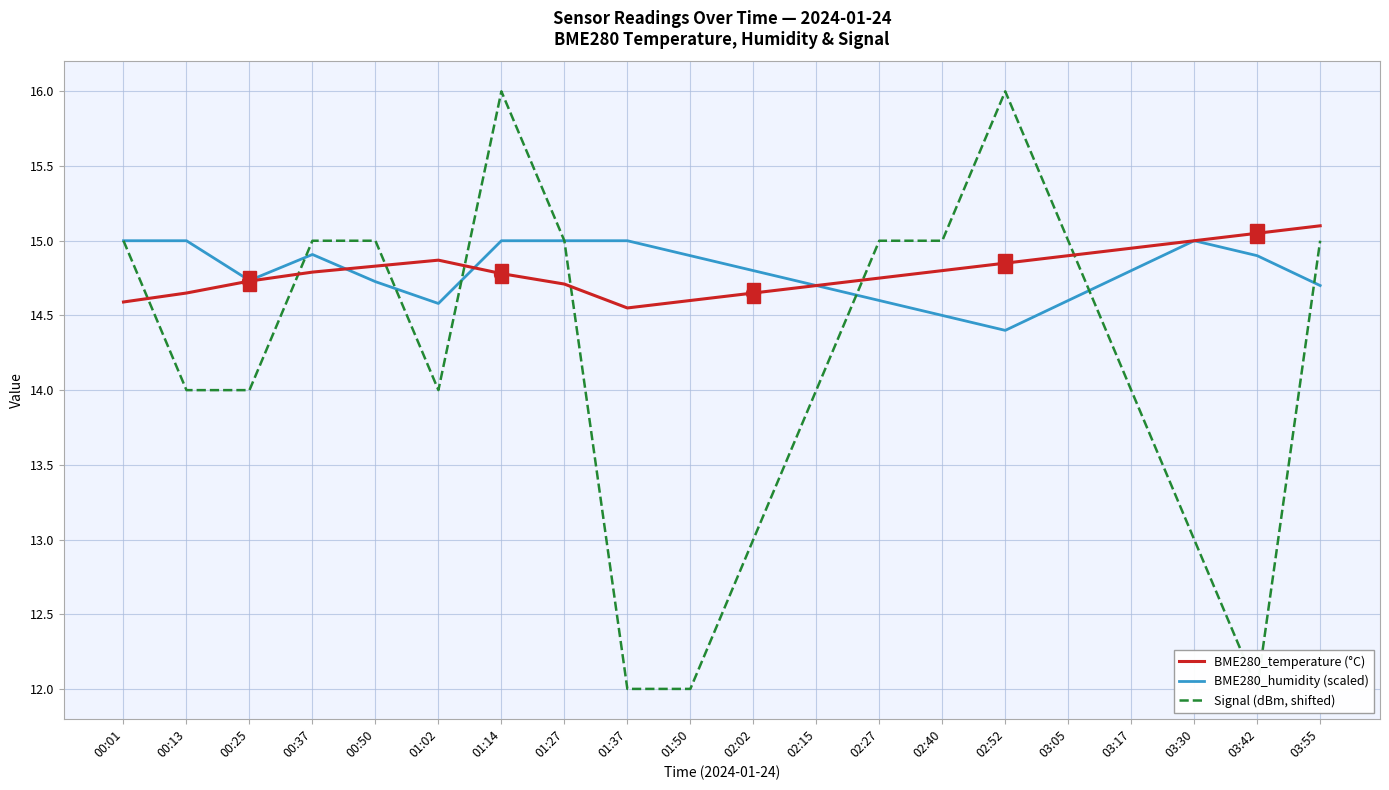

At which category does Signal (dBm, shifted) reach its first local peak?

01:14